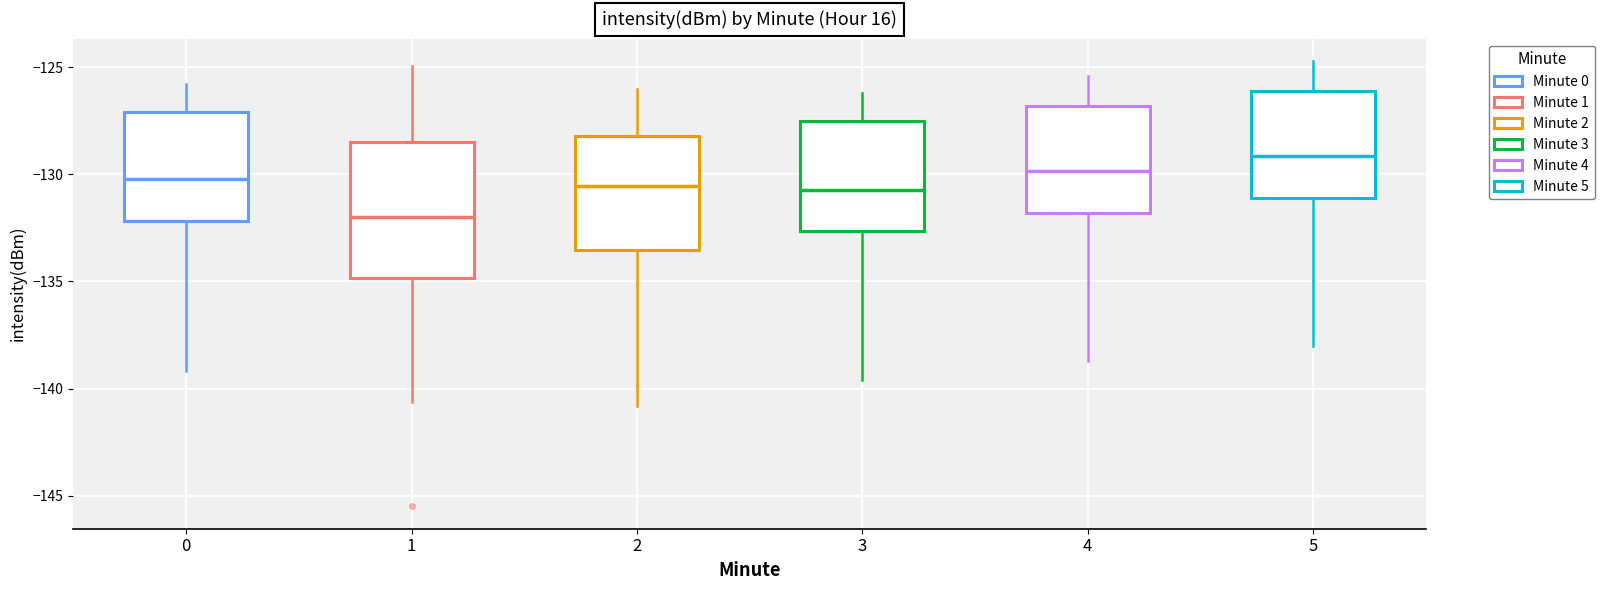

Reading left to right, read every box against the y-axis: the position of its median line, the range the box covers, and the ends of its whiskers. The values are not printed on the chart, so give them approximately, as read against the axis.

0: median -130.0, box -132.0 to -127.0, whiskers -139.0 to -126.0
1: median -132.0, box -135.0 to -128.5, whiskers -140.5 to -125.0
2: median -130.5, box -133.5 to -128.0, whiskers -141.0 to -126.0
3: median -130.5, box -132.5 to -127.5, whiskers -139.5 to -126.0
4: median -130.0, box -132.0 to -127.0, whiskers -138.5 to -125.5
5: median -129.0, box -131.0 to -126.0, whiskers -138.0 to -124.5